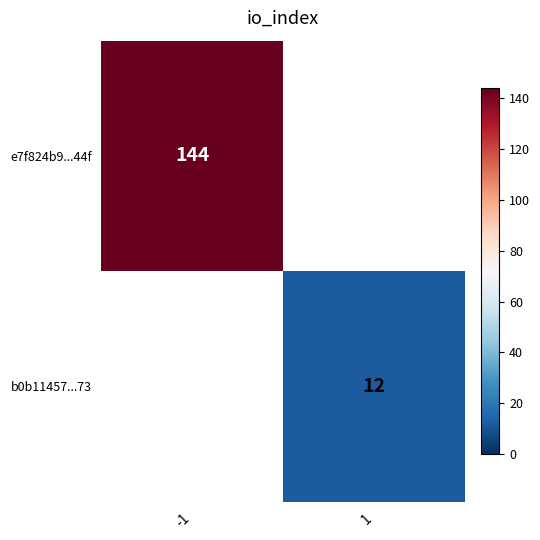

The b0b11457...73 series shows 12 at 1. True or false?

True